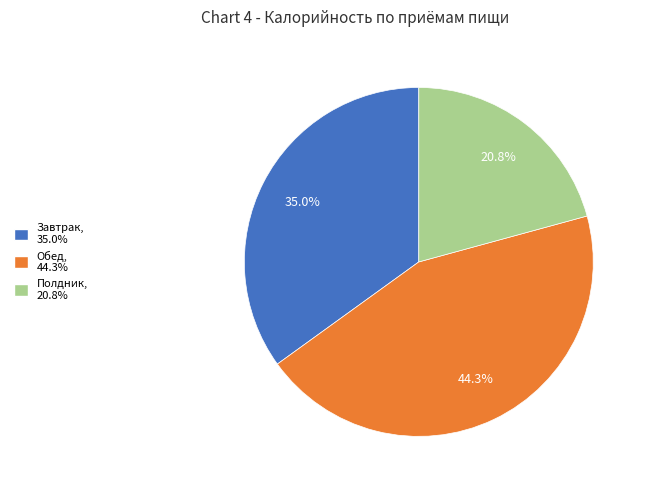

Is there any slice that represents more than half of the pie?

No